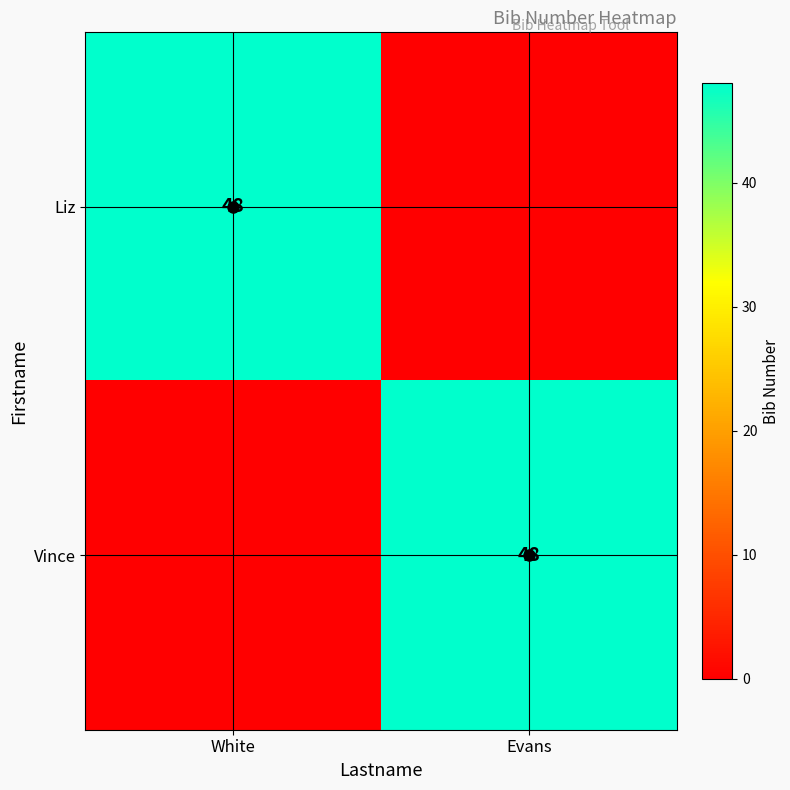

True or false: Vince has a value of 48 at Evans.

True